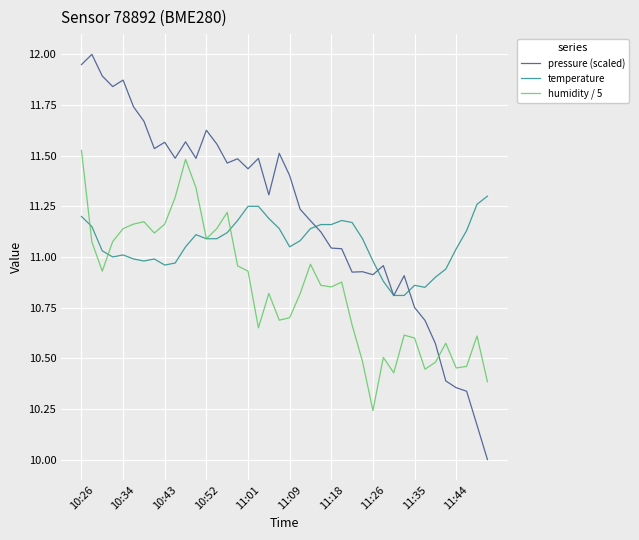

Which series has the widest spread of values?

pressure (scaled)